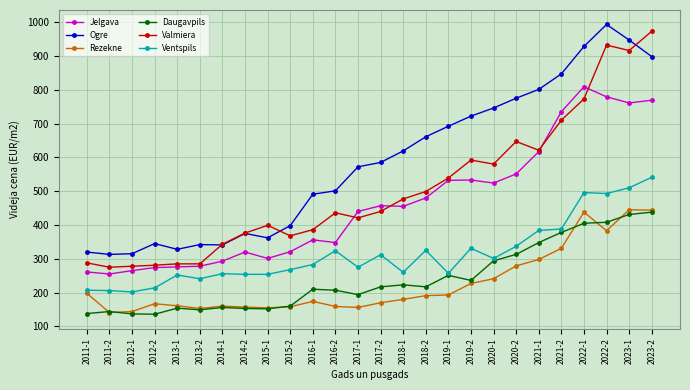

What is the label of the 7th point from the left?

2014-1